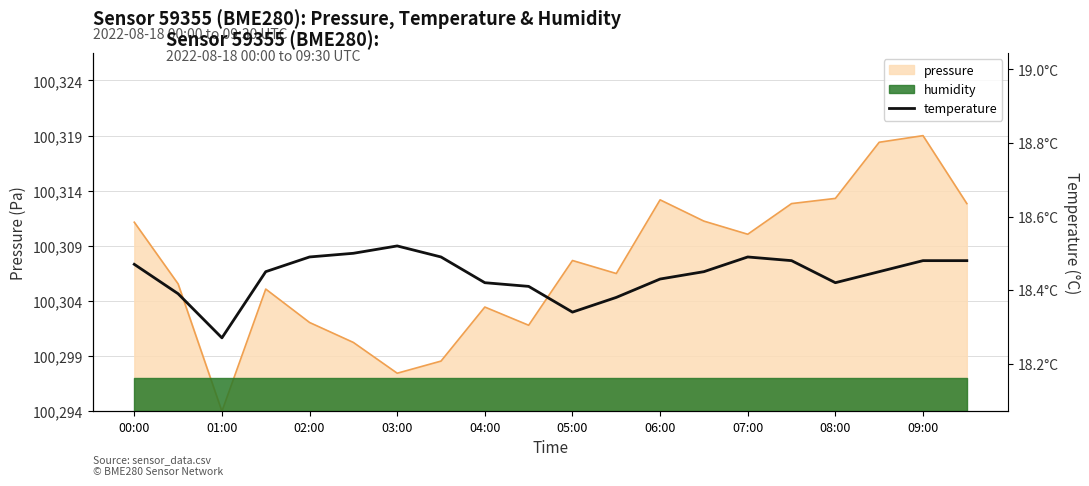

Does the chart display data point markers on the line(s)?

No